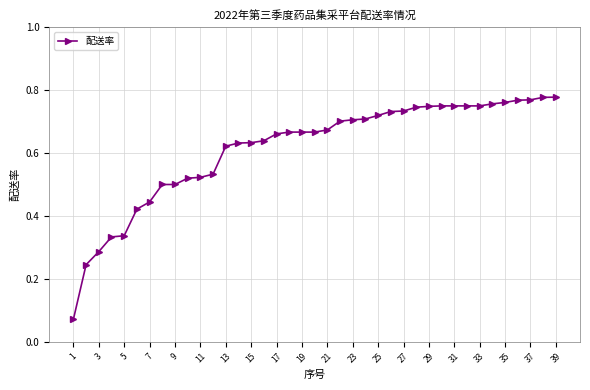

How many values are between 0 and 1?

39